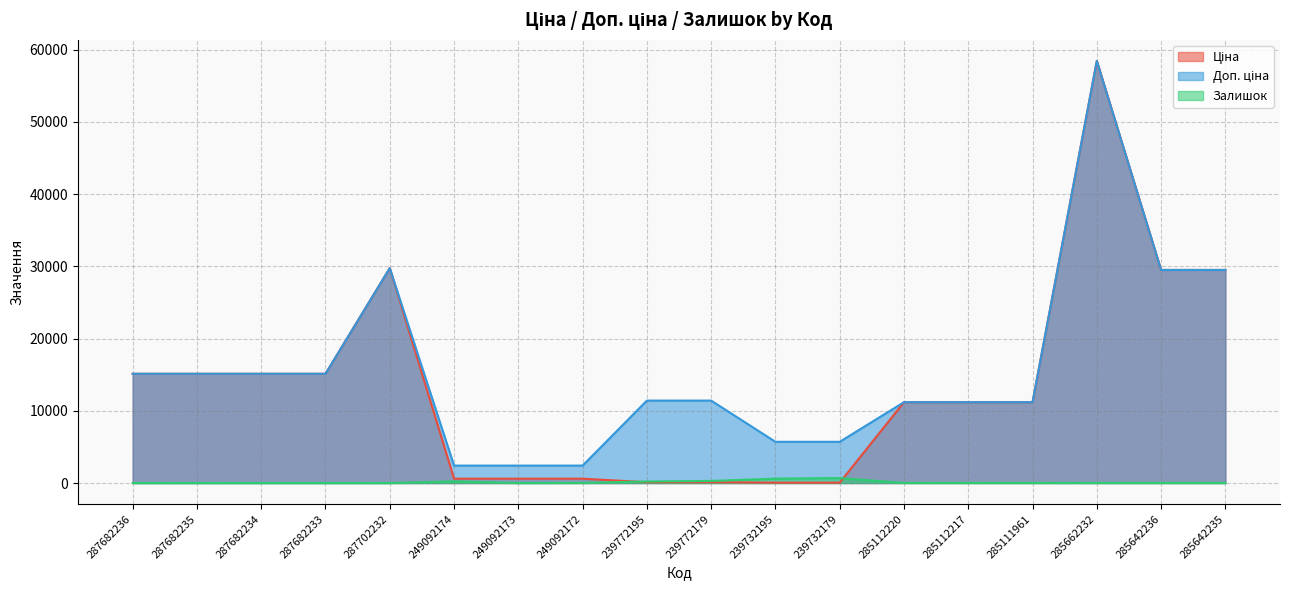

What are all the series names shown in the legend?

Ціна, Доп. ціна, Залишок